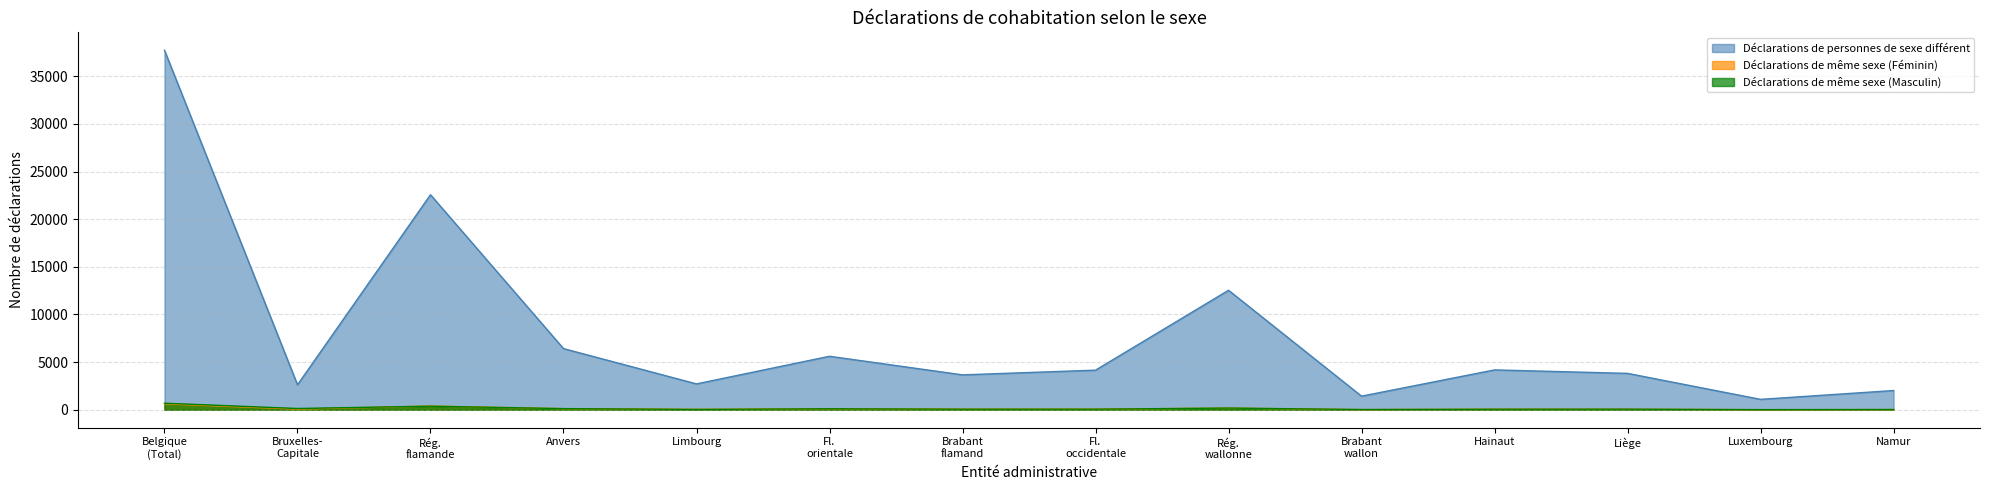

Rank the series at Belgique (Total) from highest to lowest value.

Déclarations de personnes de sexe différent, Déclarations de même sexe (Masculin), Déclarations de même sexe (Féminin)